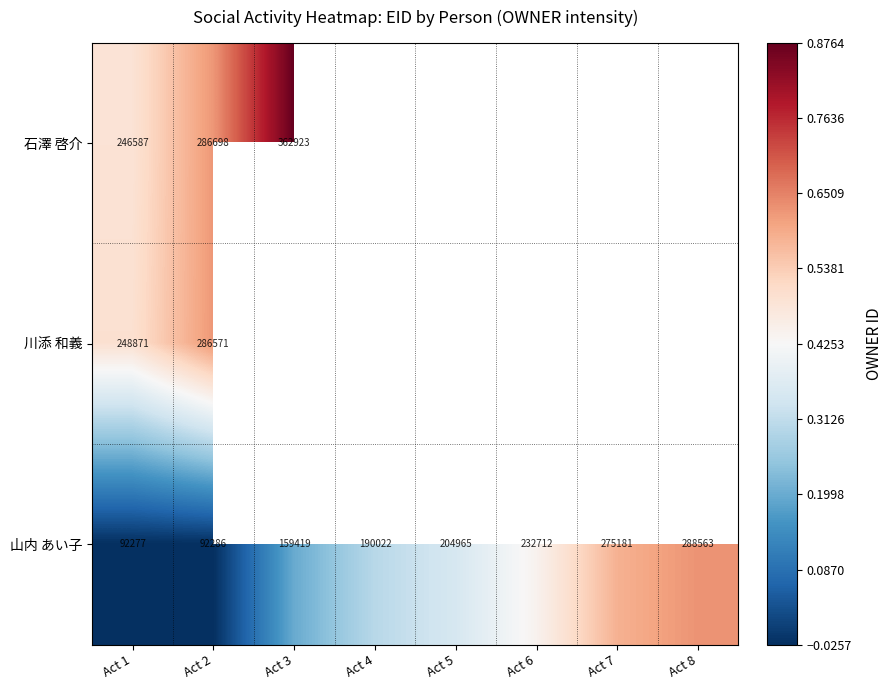

Rank the series at Act 2 from lowest to highest value.

山内 あい子, 川添 和義, 石澤 啓介